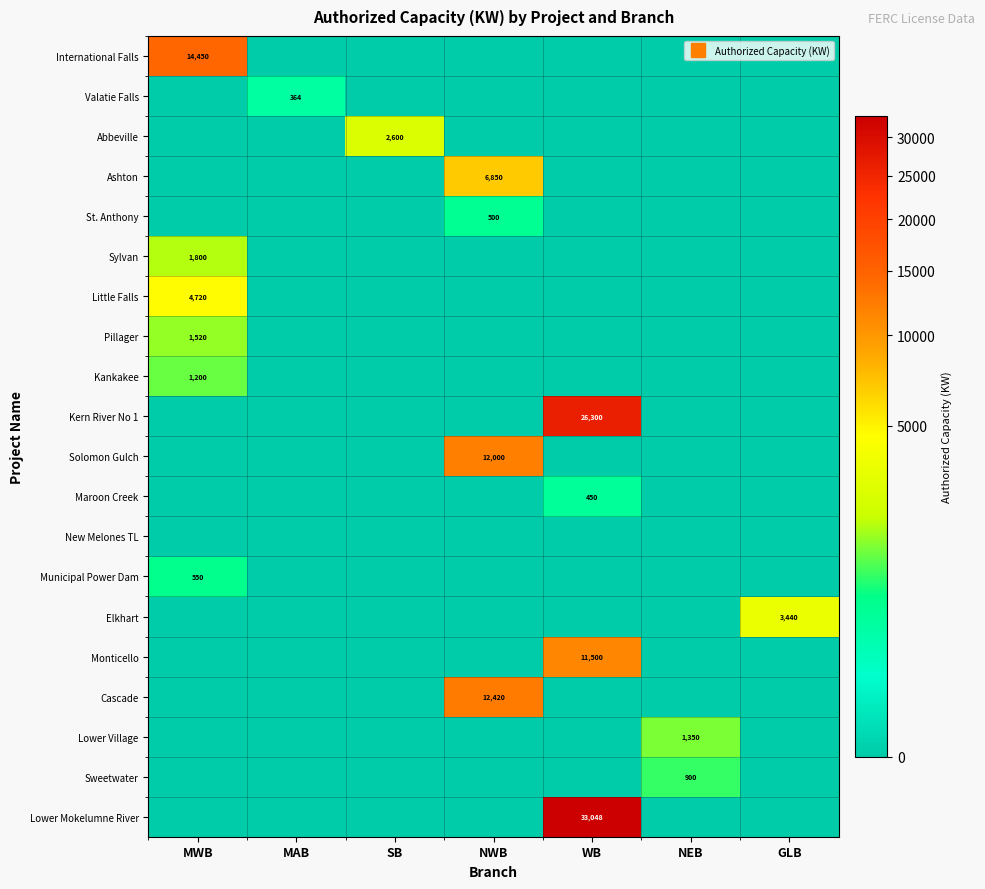

Between SB and WB, which is larger?

SB